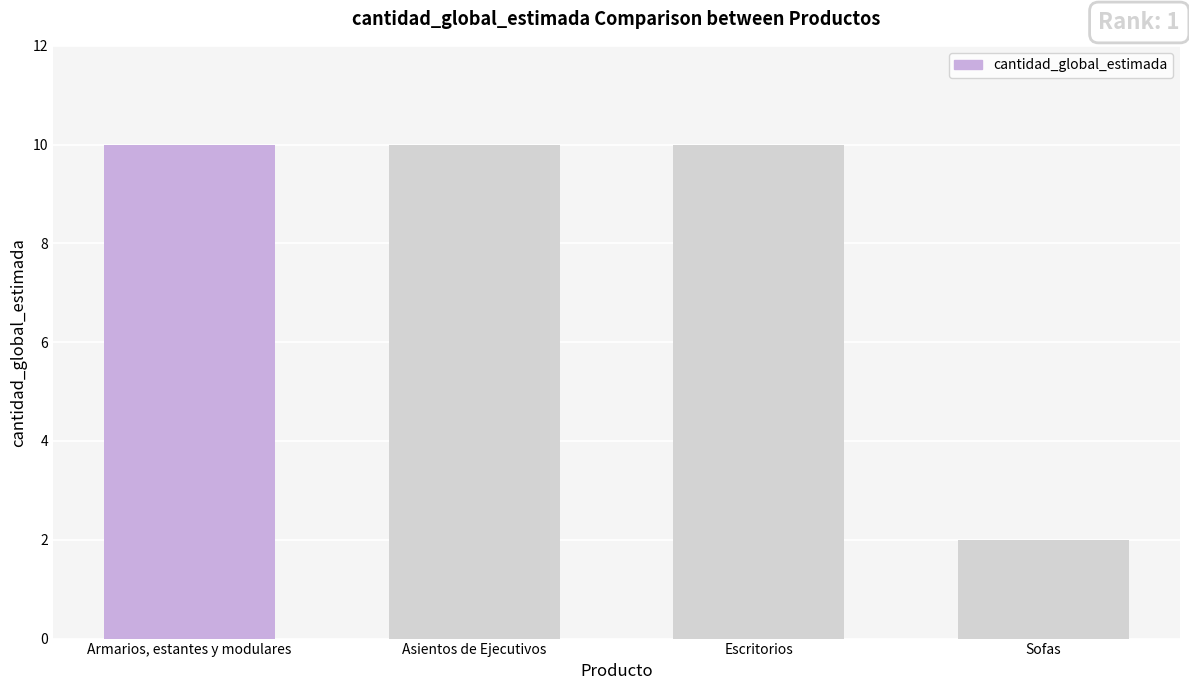

Does the chart contain stacked bars?

No